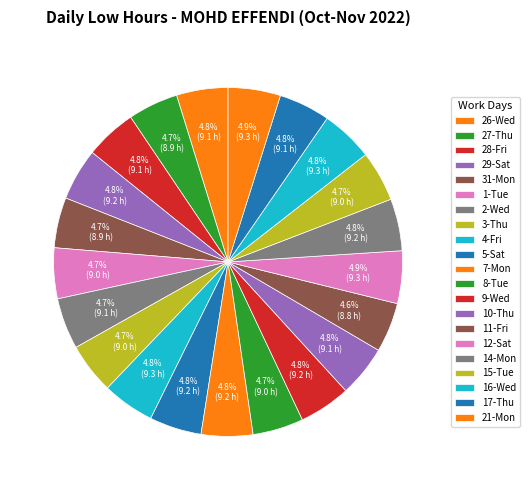

What percentage is NOT represented by 2-Wed?

95.3%